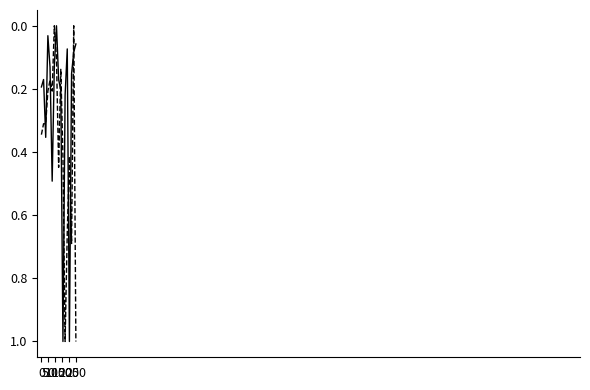

What is the greatest value displayed?

1.0